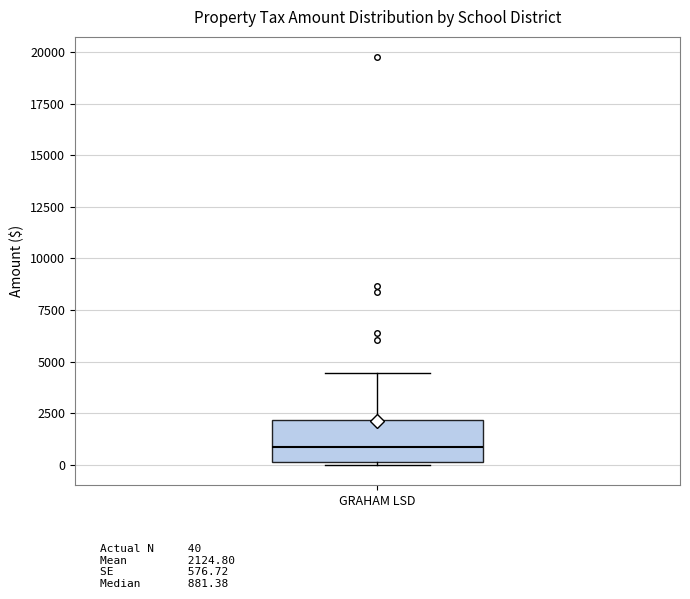

Transcribe this box plot: give where the median line is, the range the box spans, and where the two whiskers end, as read against the y-axis. The values are not printed on the chart, so give them approximately, as read against the axis.

median 1000, box 0 to 2000, whiskers 0 to 4500